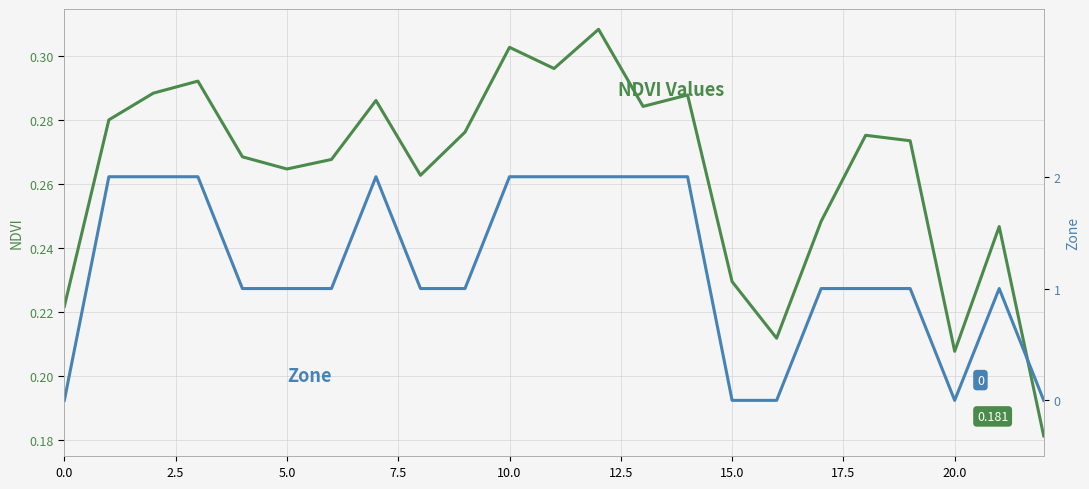

What is the difference between the highest and lowest values at 10?

1.7